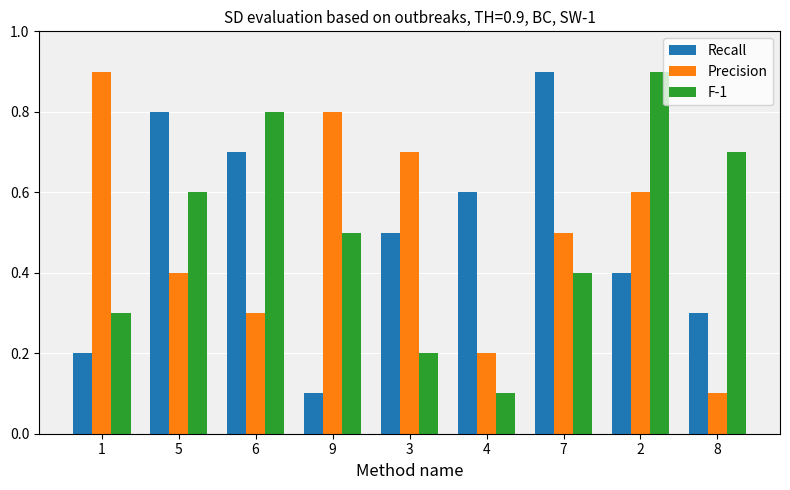

At how many categories does at least one series exceed 0?

9